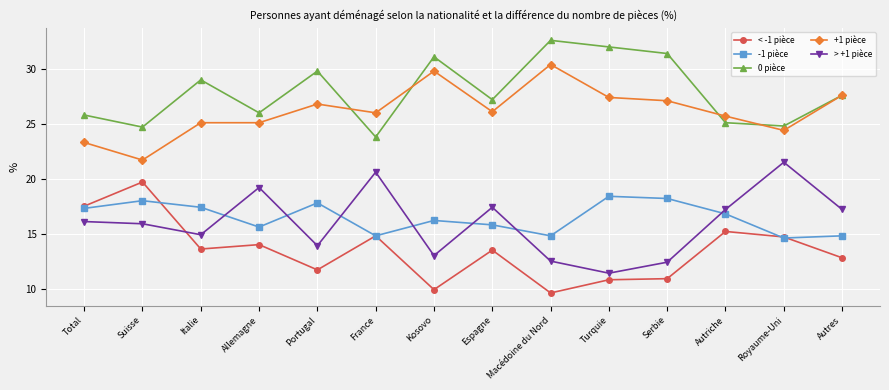

What is the label of the 12th point from the left?

Autriche